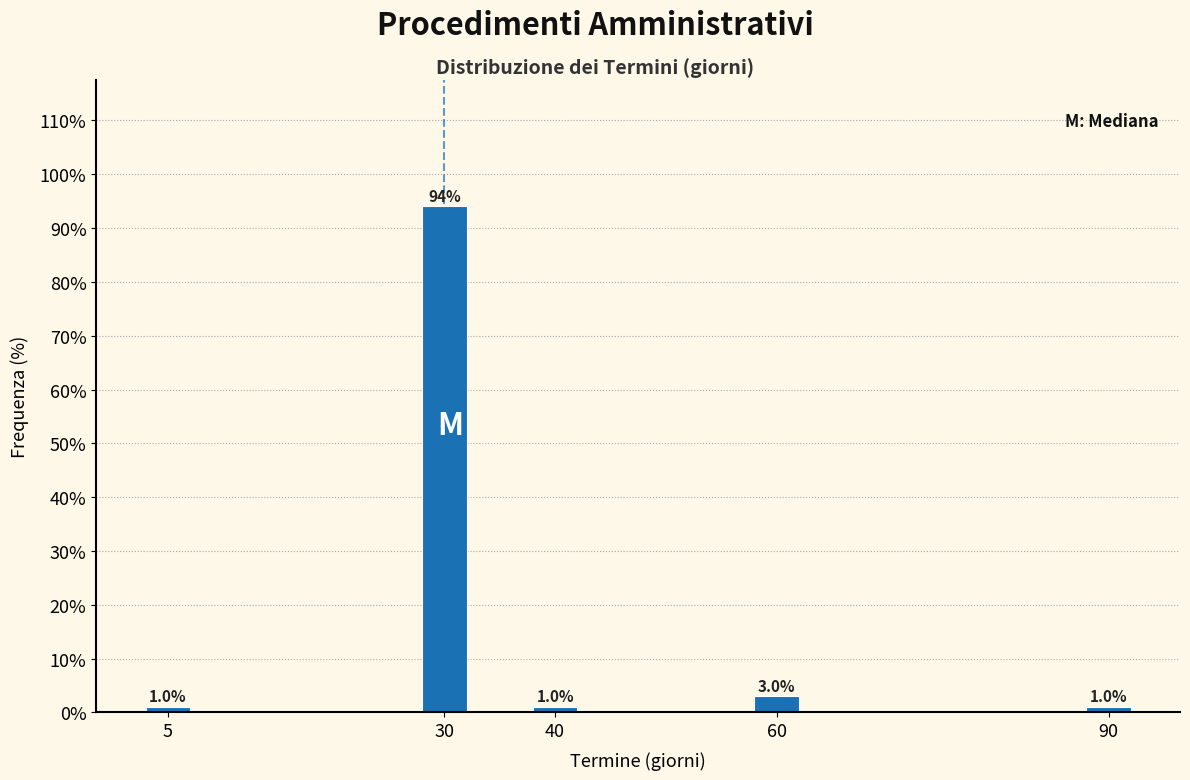

Reading left to right, list all the values displayed in this chart.

5=1	30=94	40=1	60=3	90=1